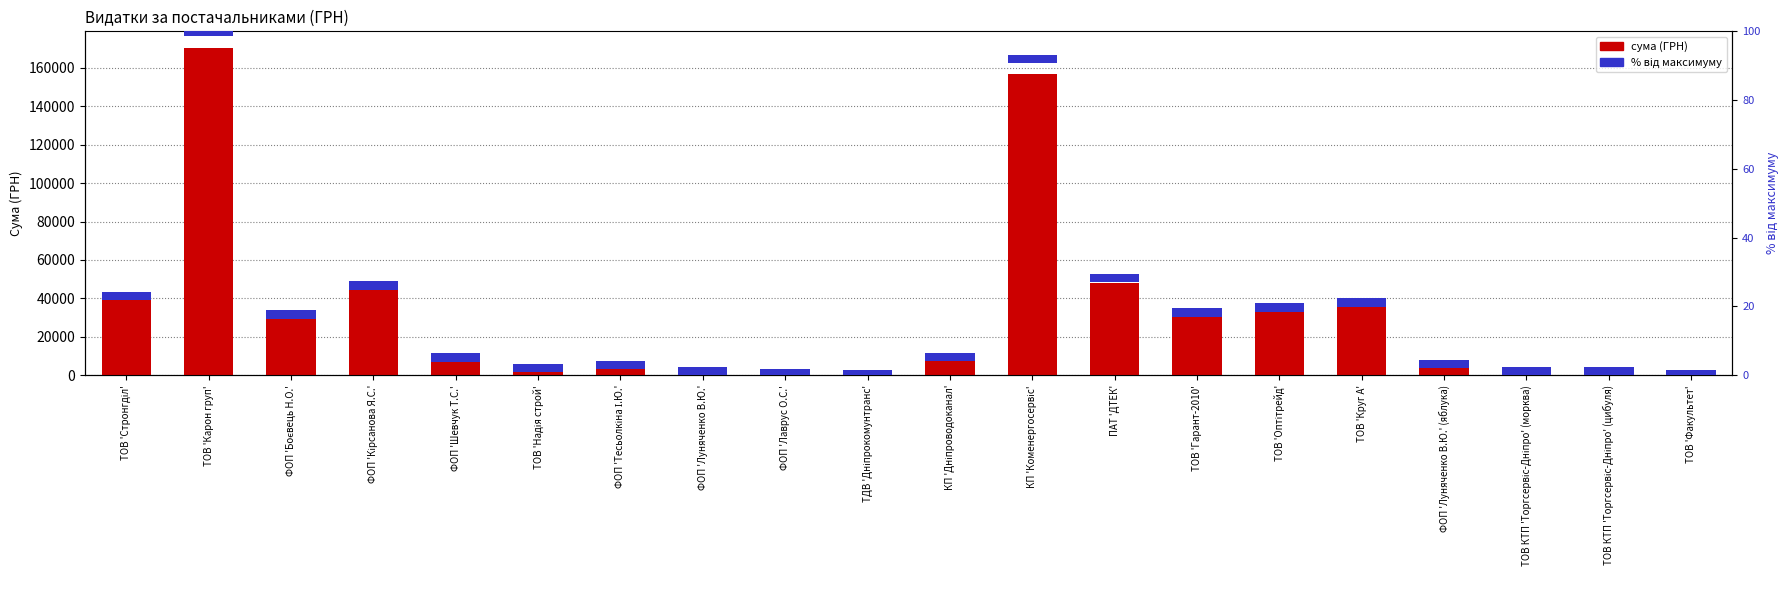

What is the difference between the second highest and second lowest values in the СУМА (ГРН) series?

156121.9